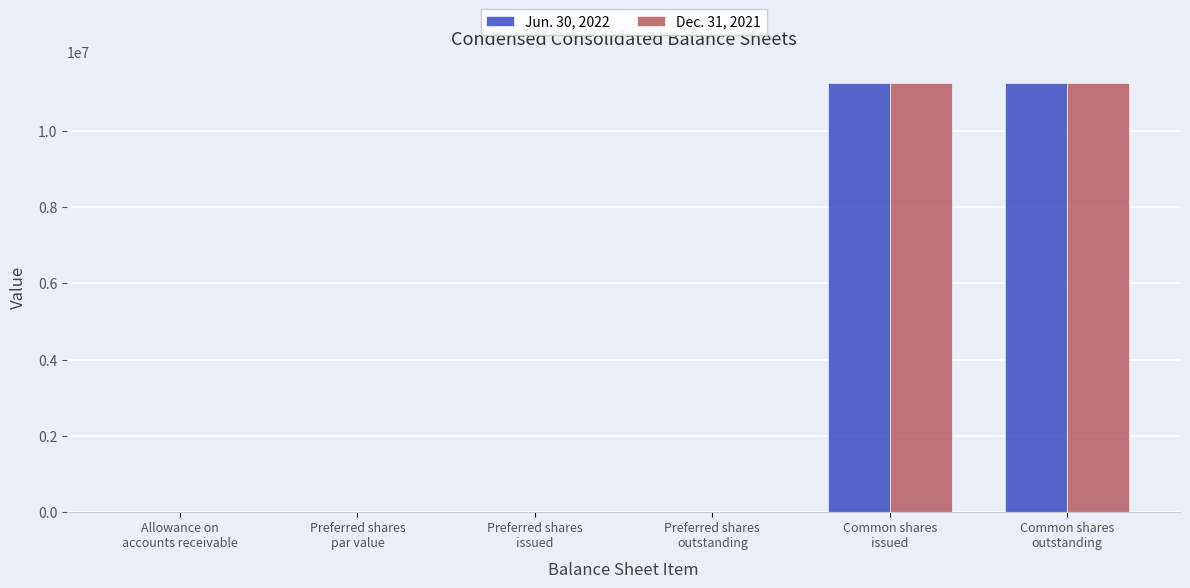

What is the sum of all Jun. 30, 2022 values?

22525538